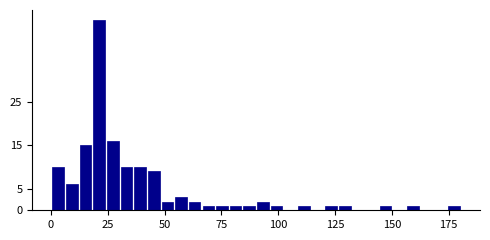

Read against the x-axis, roughly where is the centre of the tallest bar?

20